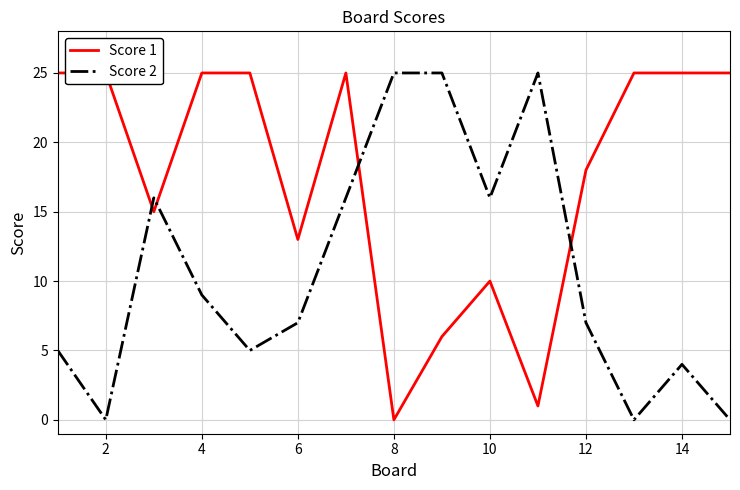

Which series has the largest total across all categories?

Score 1